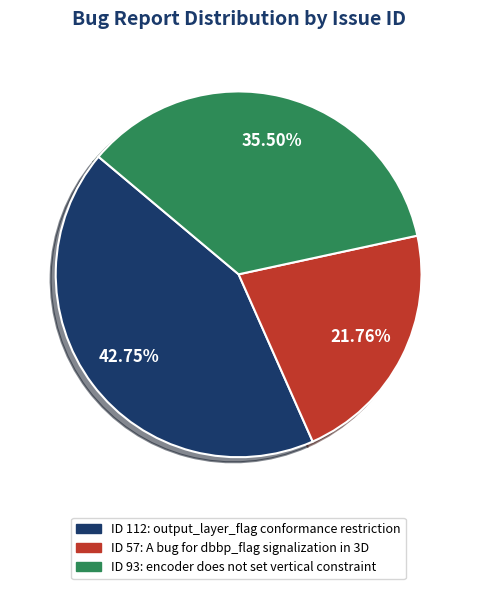

Which has a higher value, ID 112: output_layer_flag conformance restriction or ID 57: A bug for dbbp_flag signalization in 3D?

ID 112: output_layer_flag conformance restriction